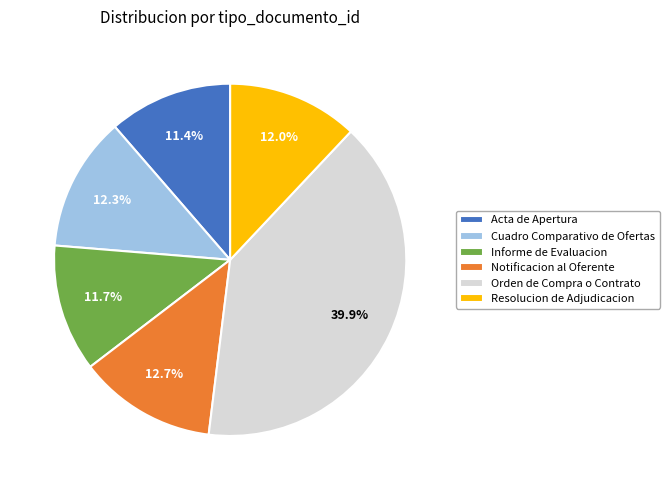

Which category has the biggest portion of the pie?

Orden de Compra o Contrato